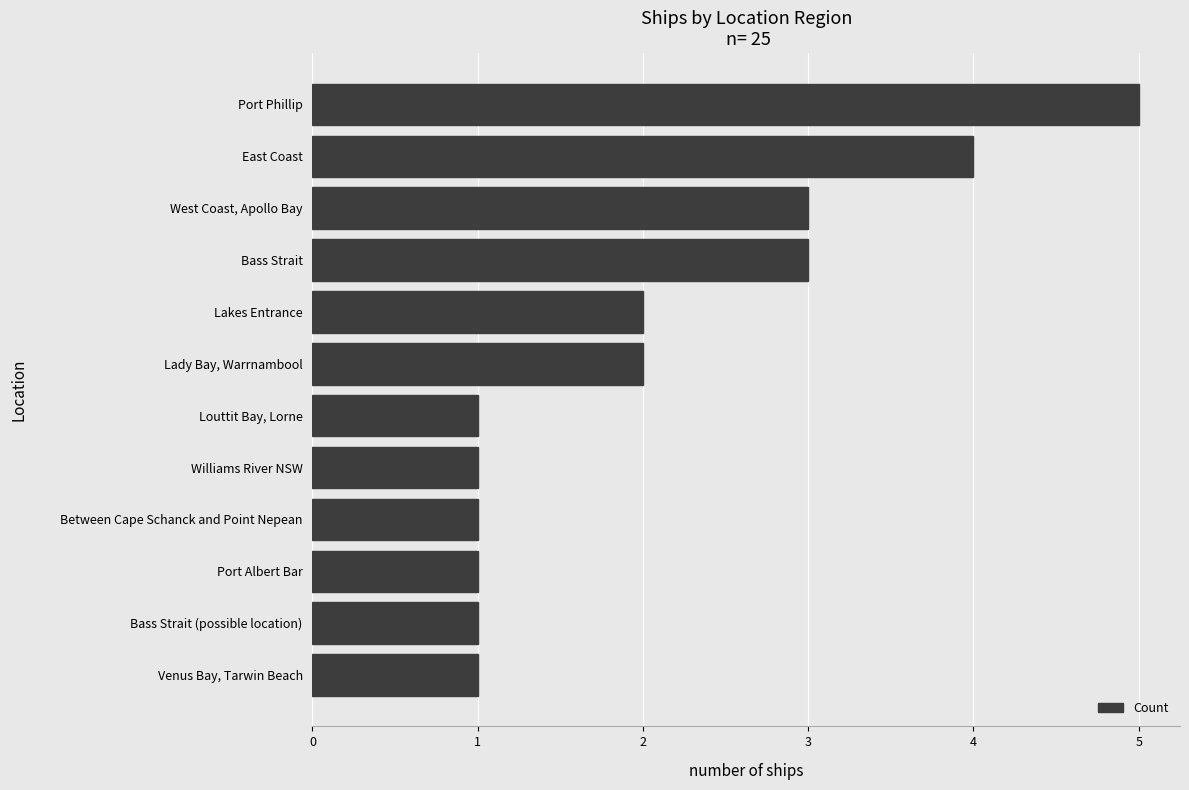

Reading bottom to top, list all the values displayed in this chart.

1	1	1	1	1	1	2	2	3	3	4	5